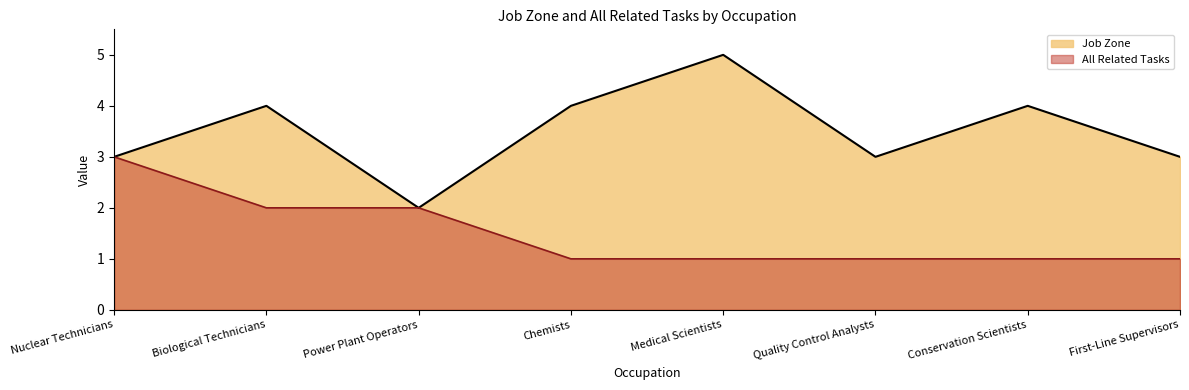

Is the value of Job Zone at Biological Technicians greater than the value of All Related Tasks at Conservation Scientists?

Yes